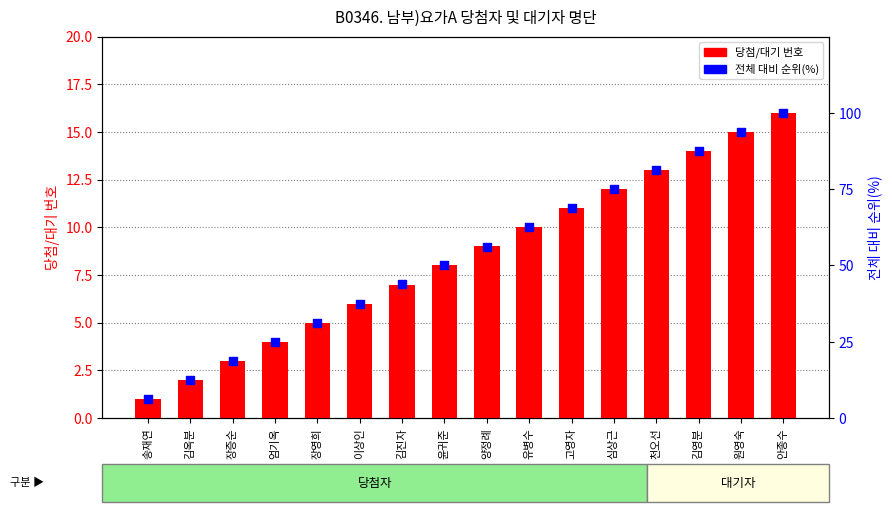

Which series has the largest Y range (max minus min)?

전체 대비 순위(%)